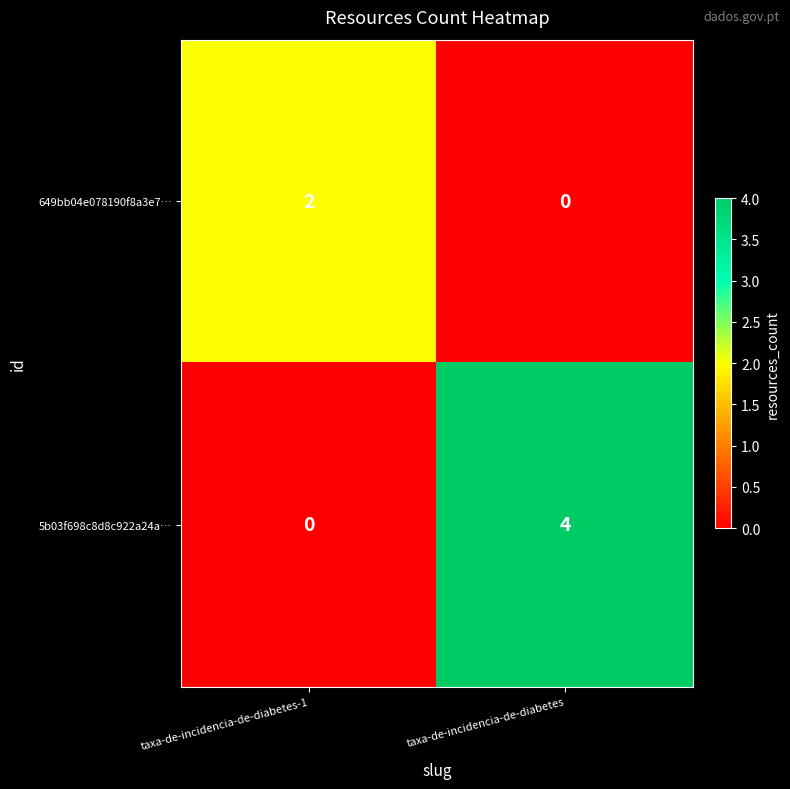

At taxa-de-incidencia-de-diabetes, list the series in order from smallest to largest.

649bb04e078190f8a3e7…, 5b03f698c8d8c922a24a…